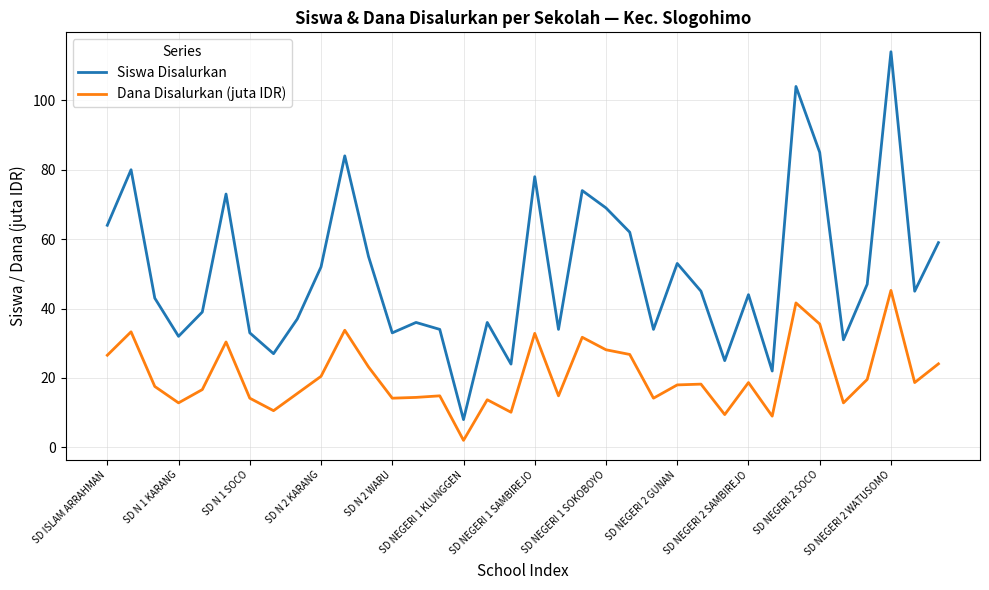

List the series in order of their overall mean, highest first.

Siswa Disalurkan, Dana Disalurkan (juta IDR)